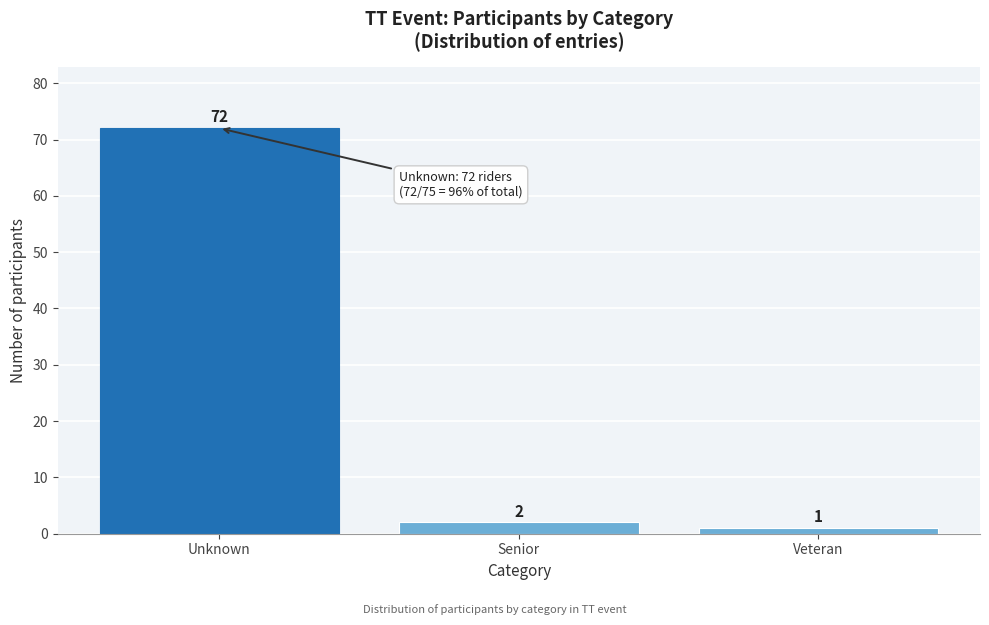

Reading left to right, transcribe all the data shown in this chart.

Unknown=72	Senior=2	Veteran=1